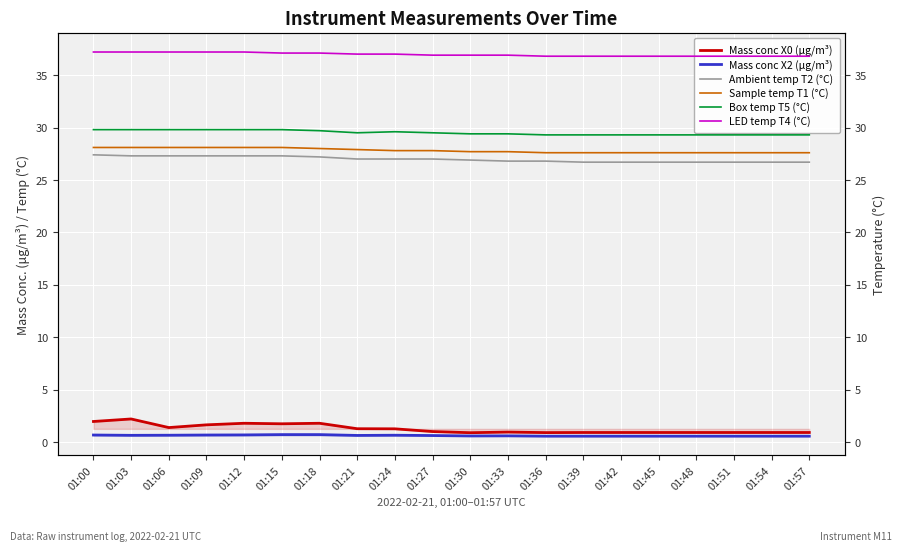

True or false: Mass conc X0 (μg/m³) has a value of 1.4 at 01:33.

False